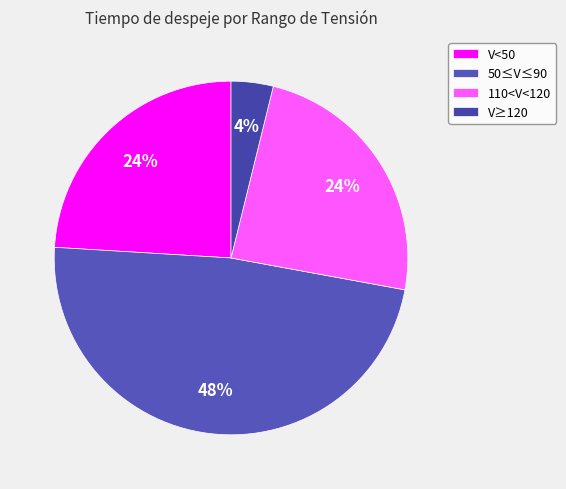

What percentage is the 50≤V≤90 slice, to the nearest percent?

48%